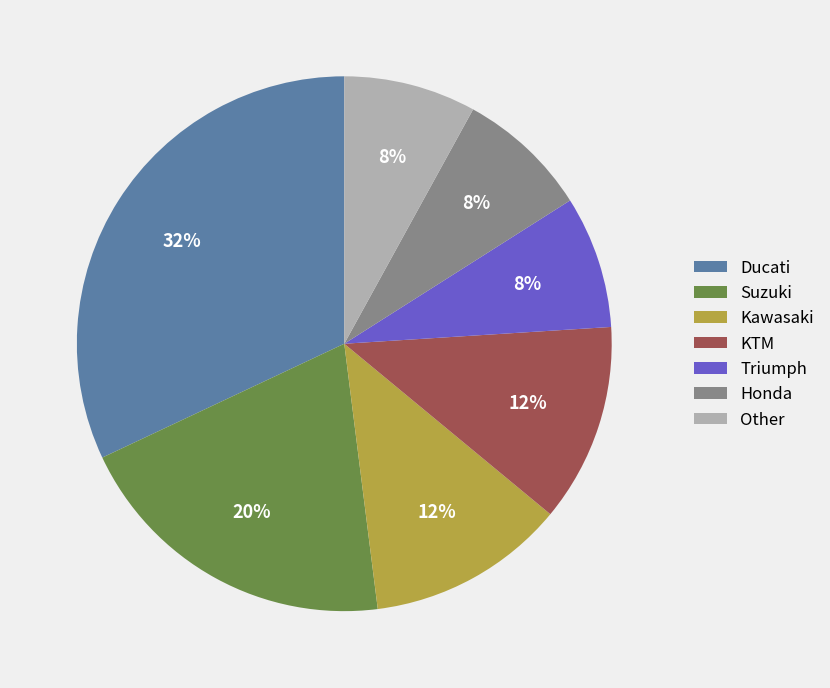

Count the number of slices in the pie.

7